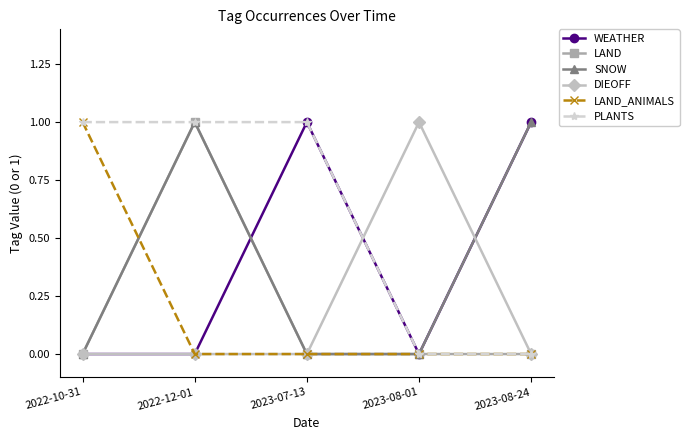

Reading left to right, list all the values displayed in this chart.

WEATHER: 2022-10-31=0	2022-12-01=0	2023-07-13=1	2023-08-01=0	2023-08-24=1
LAND: 2022-10-31=0	2022-12-01=1	2023-07-13=0	2023-08-01=0	2023-08-24=0
SNOW: 2022-10-31=0	2022-12-01=1	2023-07-13=0	2023-08-01=0	2023-08-24=1
DIEOFF: 2022-10-31=0	2022-12-01=0	2023-07-13=0	2023-08-01=1	2023-08-24=0
LAND_ANIMALS: 2022-10-31=1	2022-12-01=0	2023-07-13=0	2023-08-01=0	2023-08-24=0
PLANTS: 2022-10-31=1	2022-12-01=1	2023-07-13=1	2023-08-01=0	2023-08-24=0